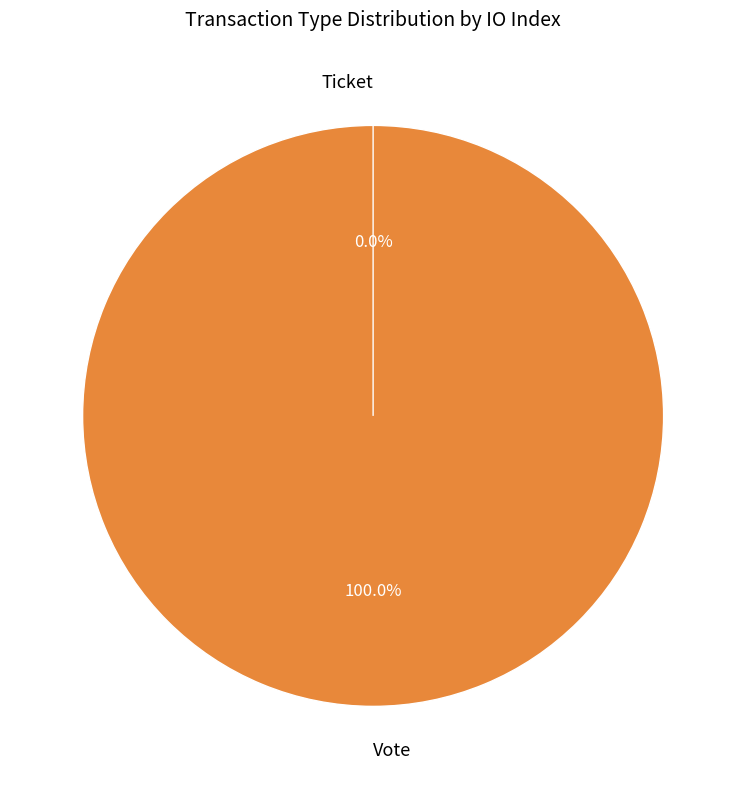

How many slices are in this pie chart?

2